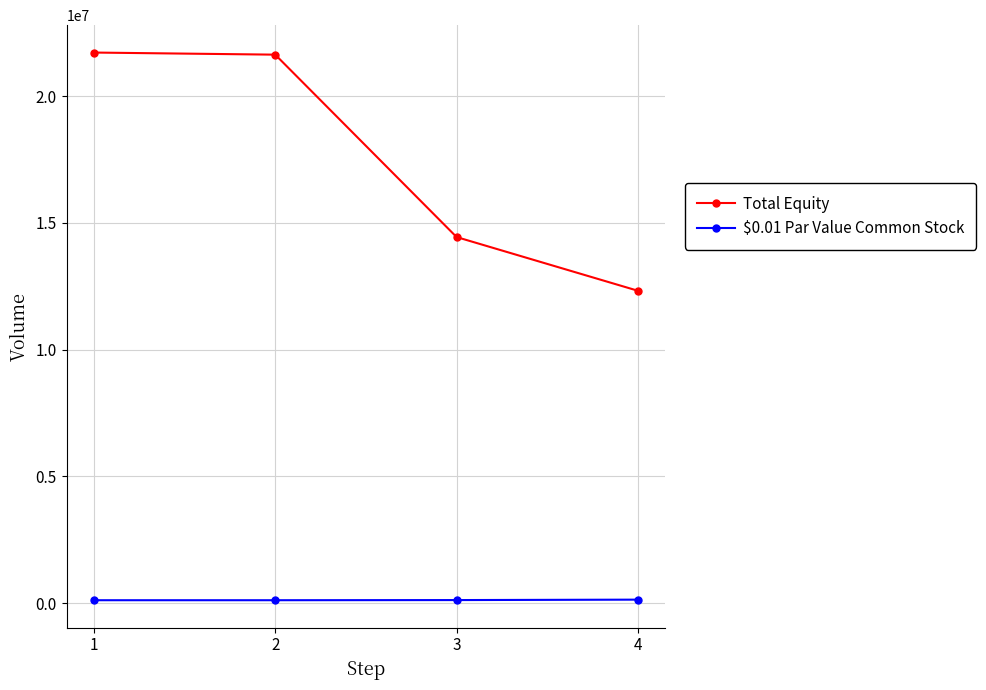

What is the total value across all series at 1?

21835658